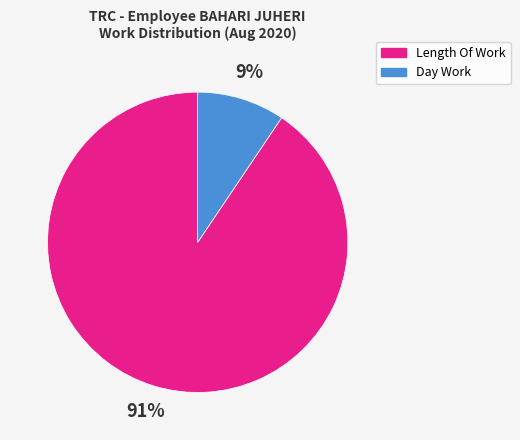

Which slice is the largest?

Length Of Work